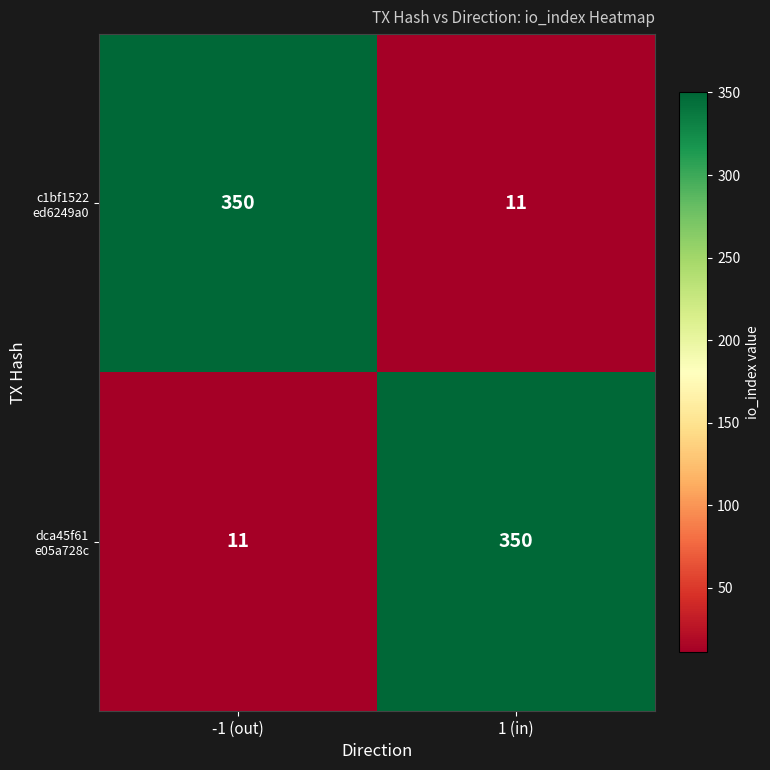

What is the total value across all series at 1 (in)?

361